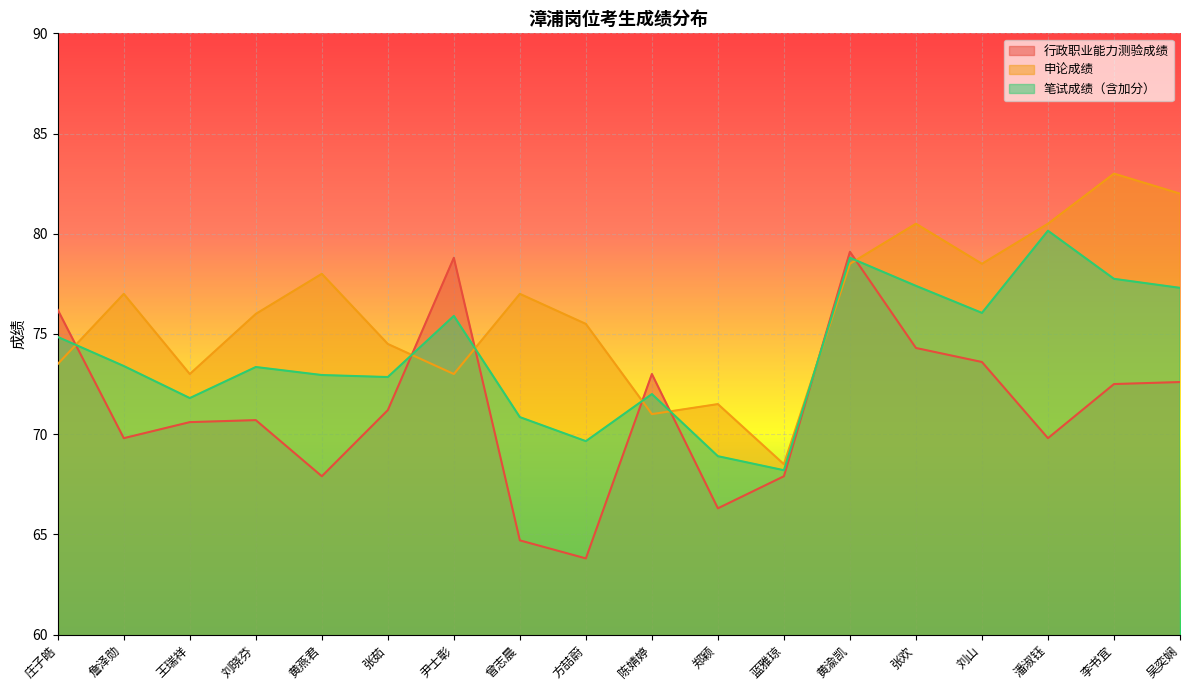

How many values in the 行政职业能力测验成绩 series are below 71?

9